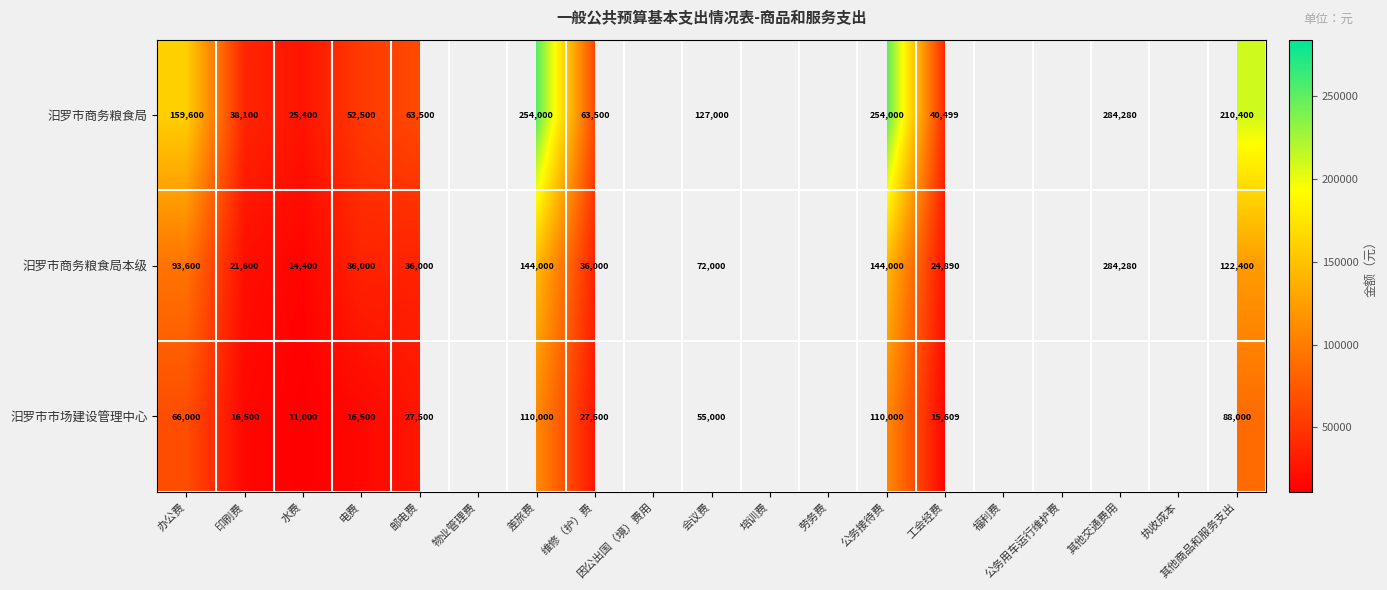

What is the difference between the 汨罗市市场建设管理中心 values at 办公费 and 会议费?

11000